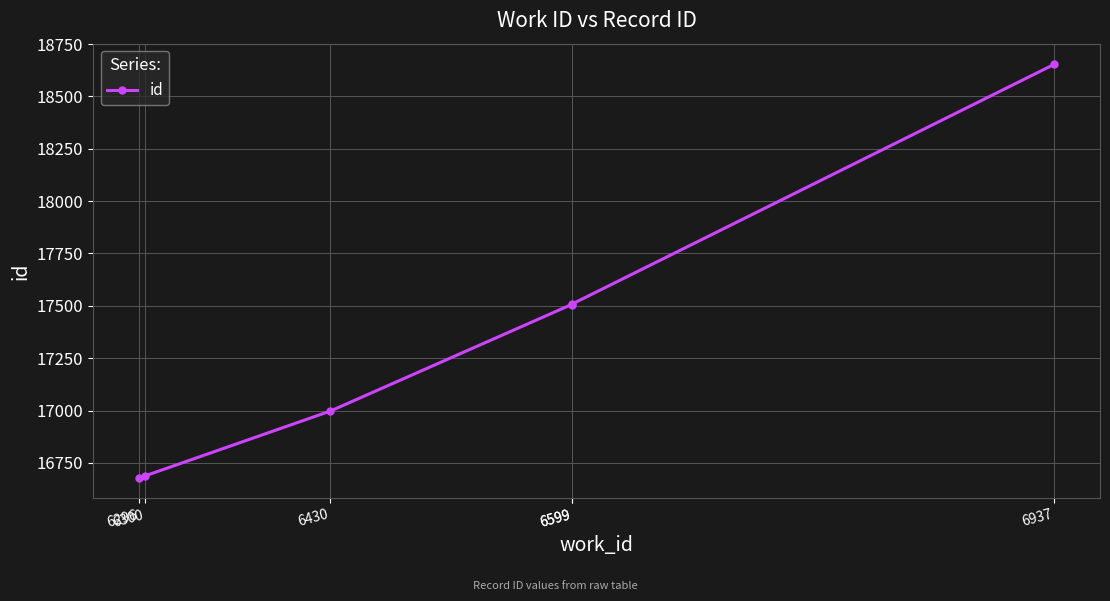

Is this an area chart (filled region under the line)?

No